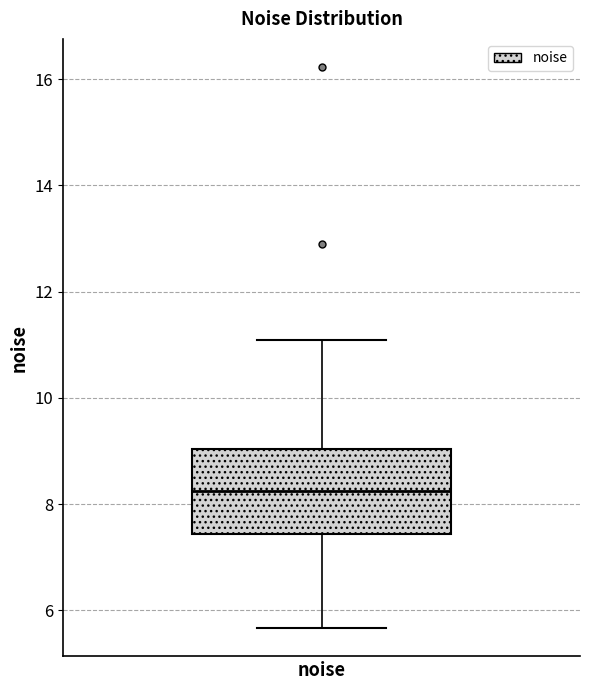

Where is the upper edge of the box for noise on the y-axis? The values are not printed on the chart, so give them approximately, as read against the axis.

9.0